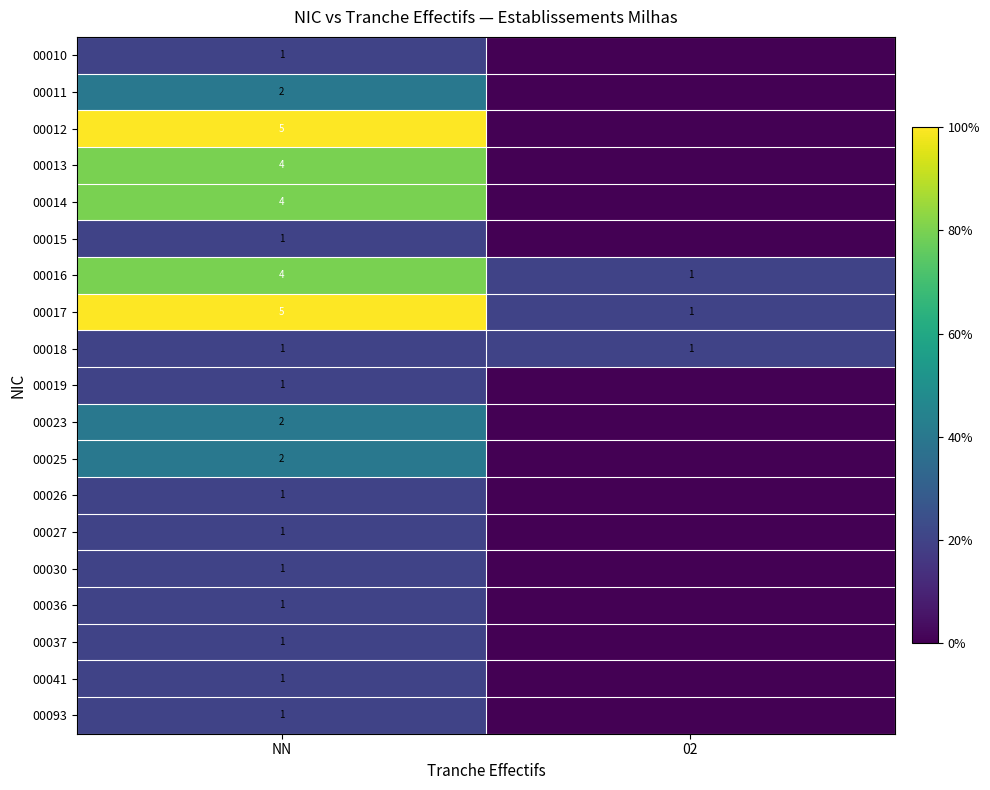

Is the value of 00013 at NN greater than the value of 00017 at NN?

No